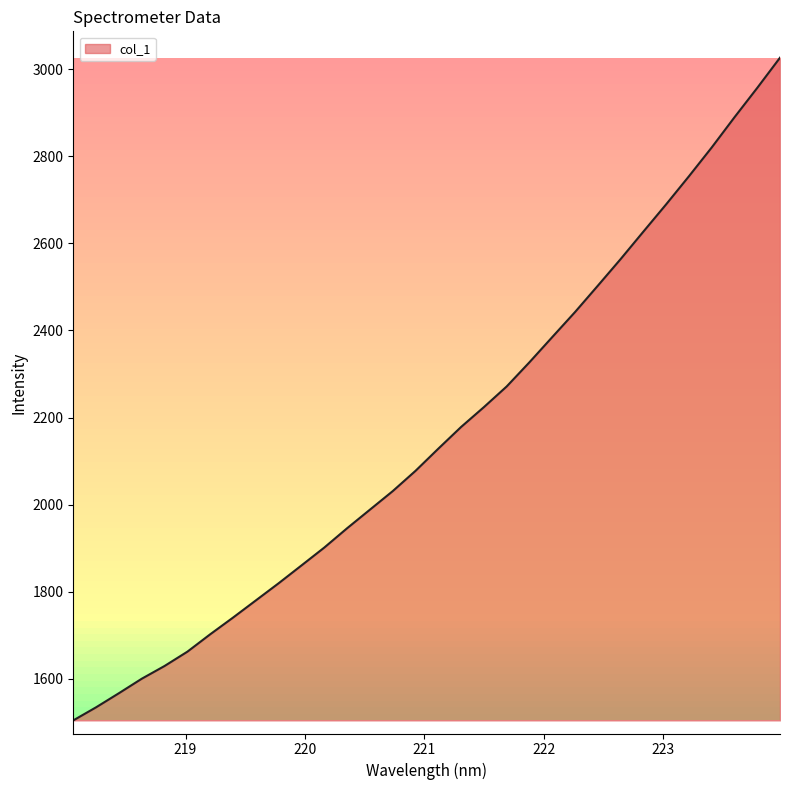

What is the difference between the maximum and minimum values?

1521.6